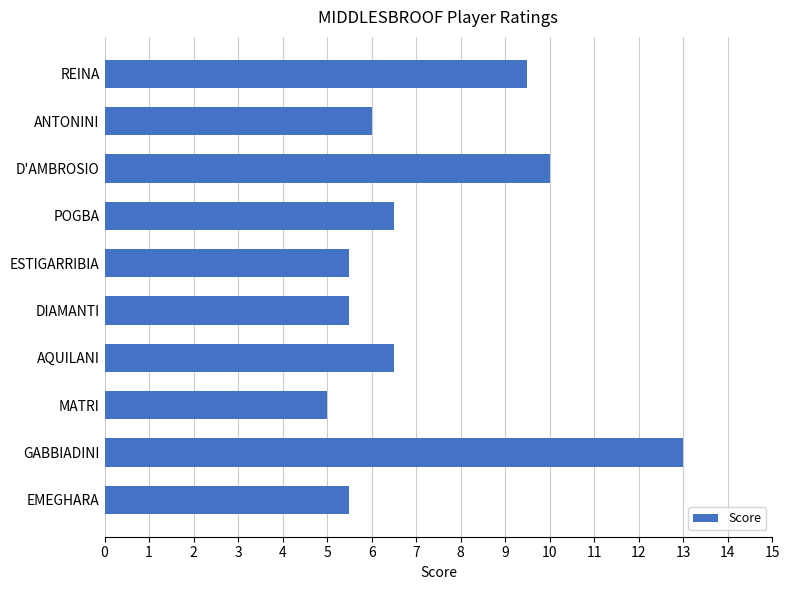

Read the value at AQUILANI.

6.5